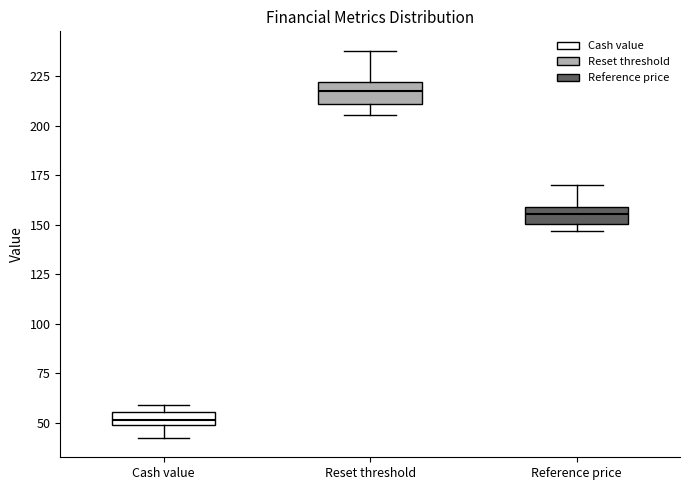

Where is the lower edge of the box for Cash value on the y-axis? The values are not printed on the chart, so give them approximately, as read against the axis.

50